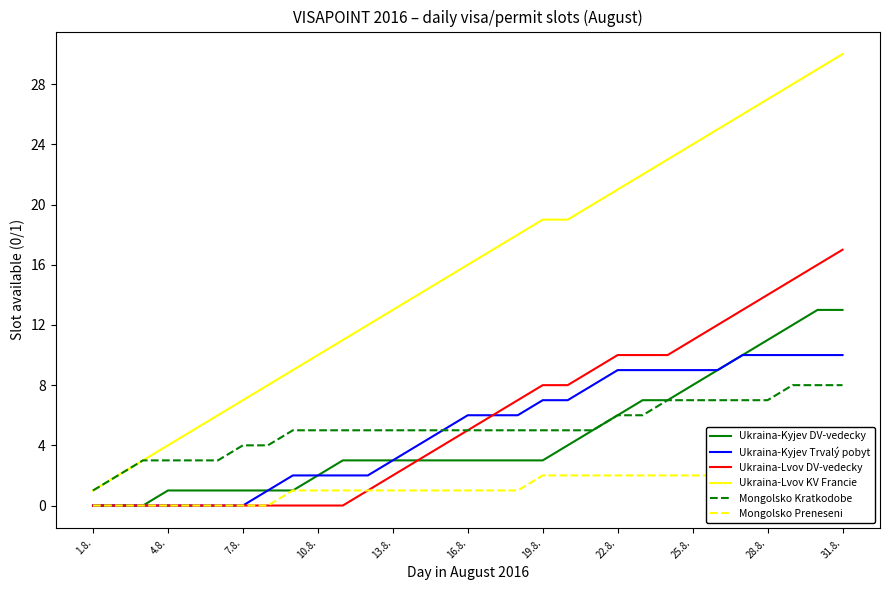

Which series has the largest total across all categories?

Ukraina-Lvov KV Francie